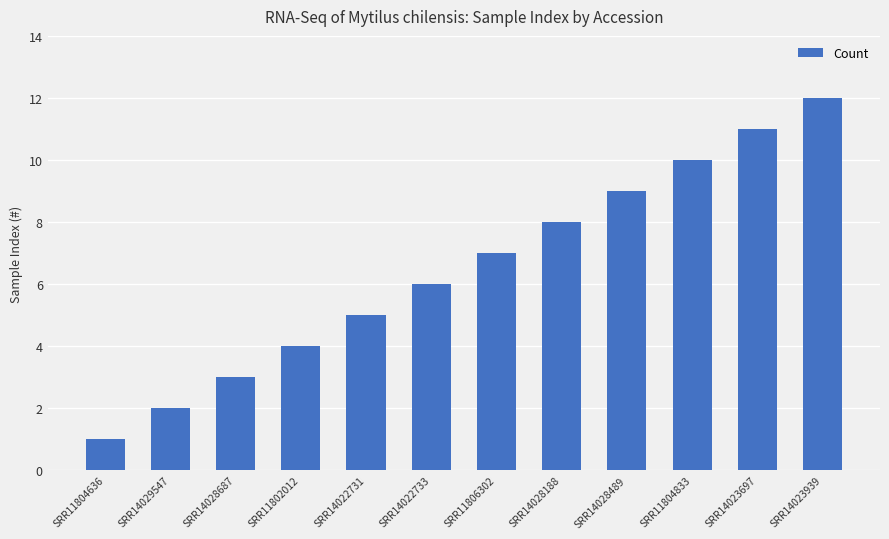

Reading left to right, list all the values displayed in this chart.

1	2	3	4	5	6	7	8	9	10	11	12